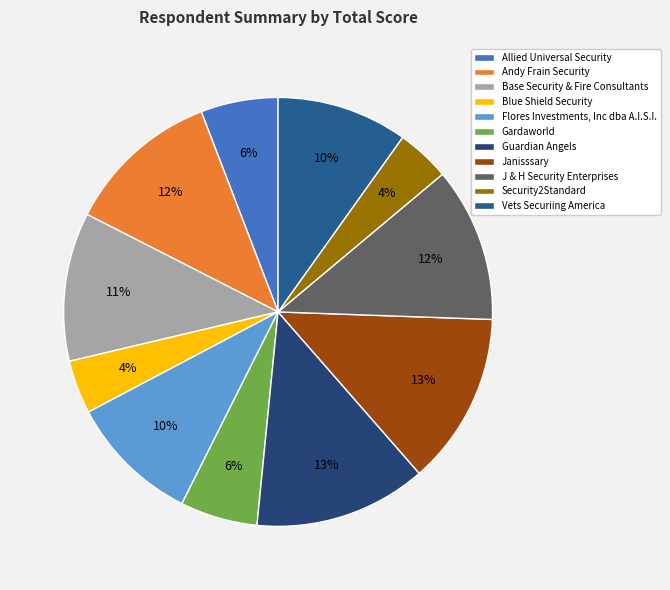

To the nearest percent, what percentage of the pie is Base Security & Fire Consultants?

11%